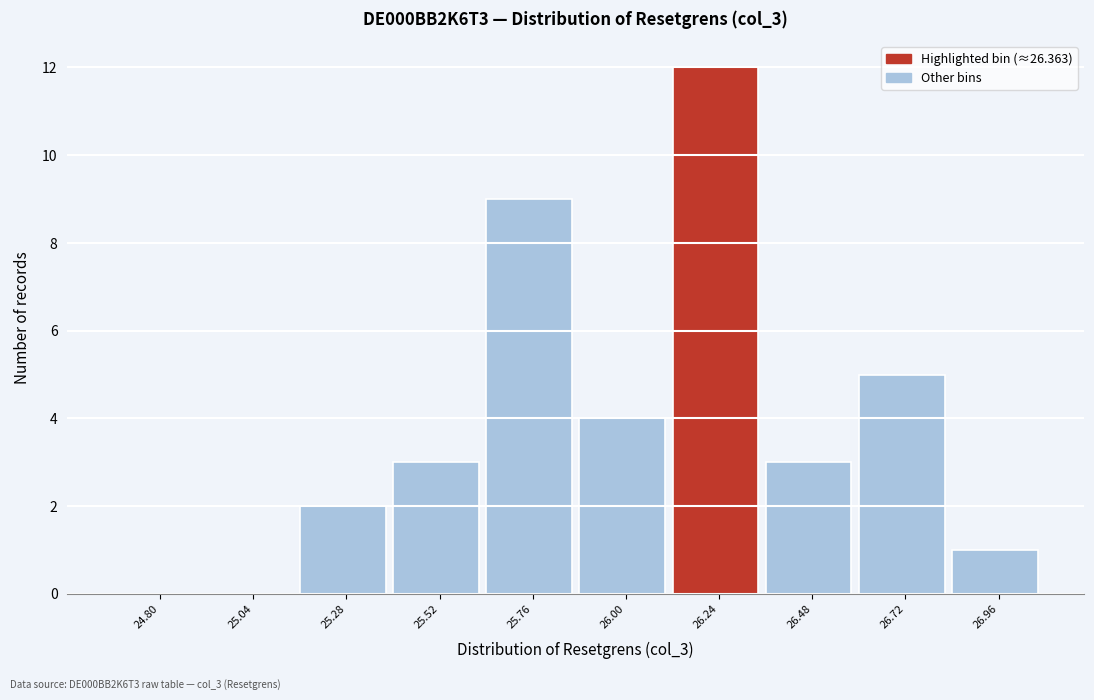

Reading left to right, list all the values displayed in this chart.

24.80=0	25.04=0	25.28=2	25.52=3	25.76=9	26.00=4	26.24=12	26.48=3	26.72=5	26.96=1